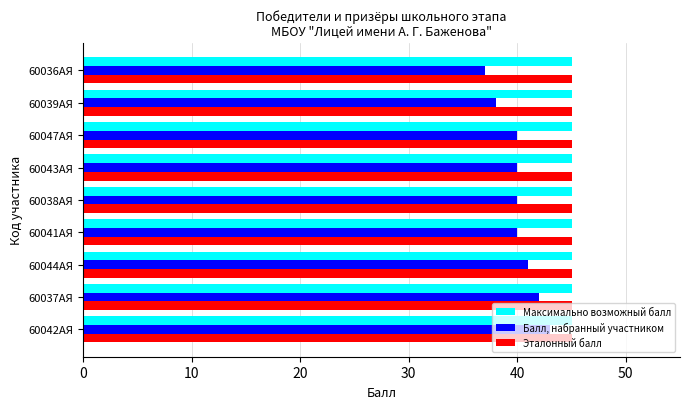

What is the sum of all Максимально возможный балл values?

405